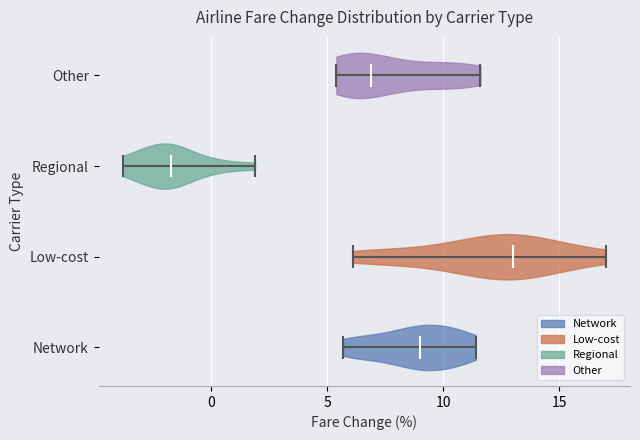

Reading bottom to top, read every violin against the x-axis: where its median line is, and the lowest and highest points it reaches. The values are not printed on the chart, so give them approximately, as read against the axis.

Network: median line 9.0, lowest point 5.5, highest point 11.5
Low-cost: median line 13.0, lowest point 6.0, highest point 17.0
Regional: median line -1.5, lowest point -4.0, highest point 2.0
Other: median line 7.0, lowest point 5.5, highest point 11.5